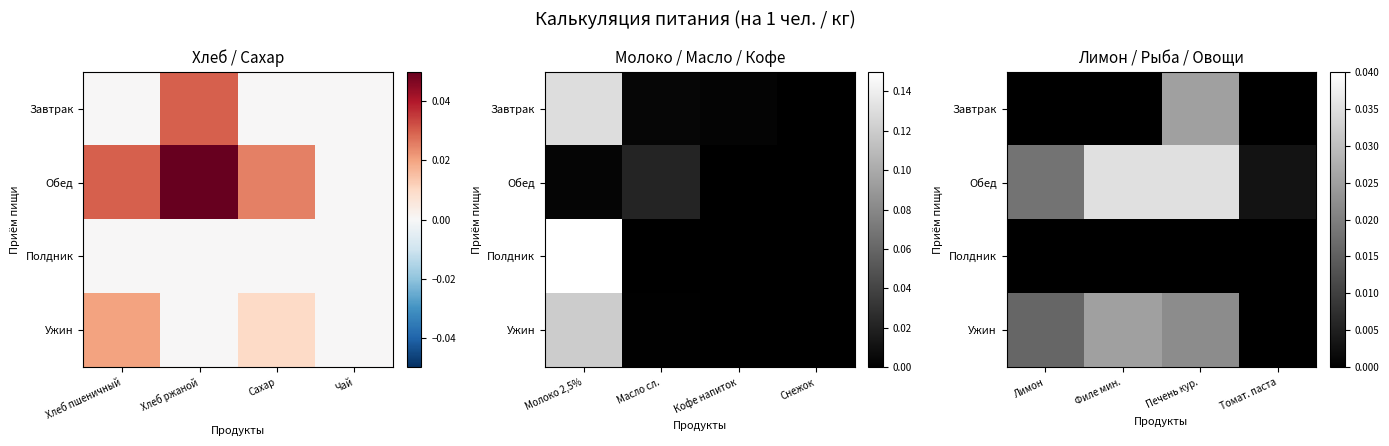

The Обед series shows 0.0 at Лимон. True or false?

False